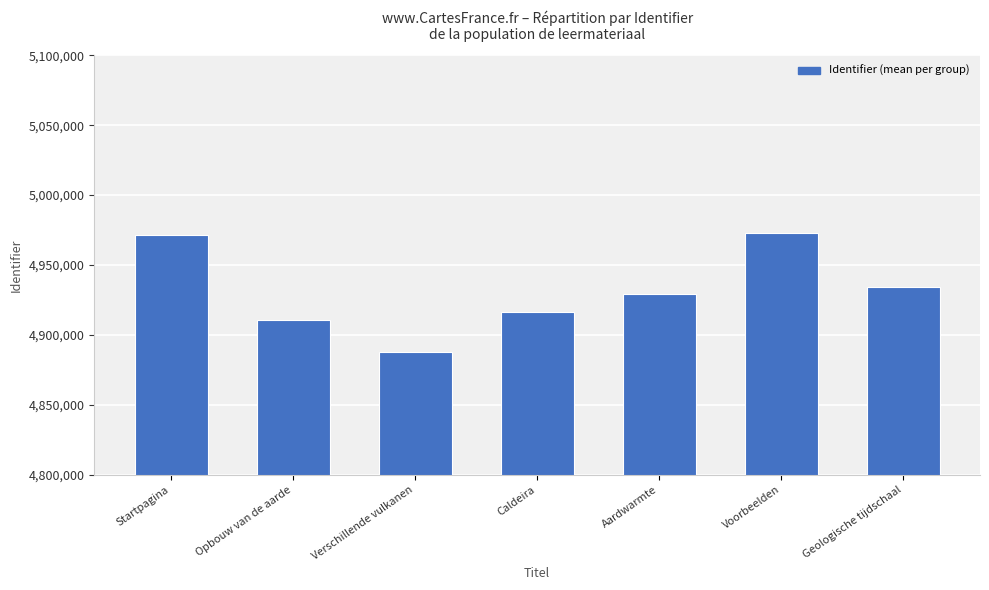

What is the difference between the maximum and second lowest values?

62336.3